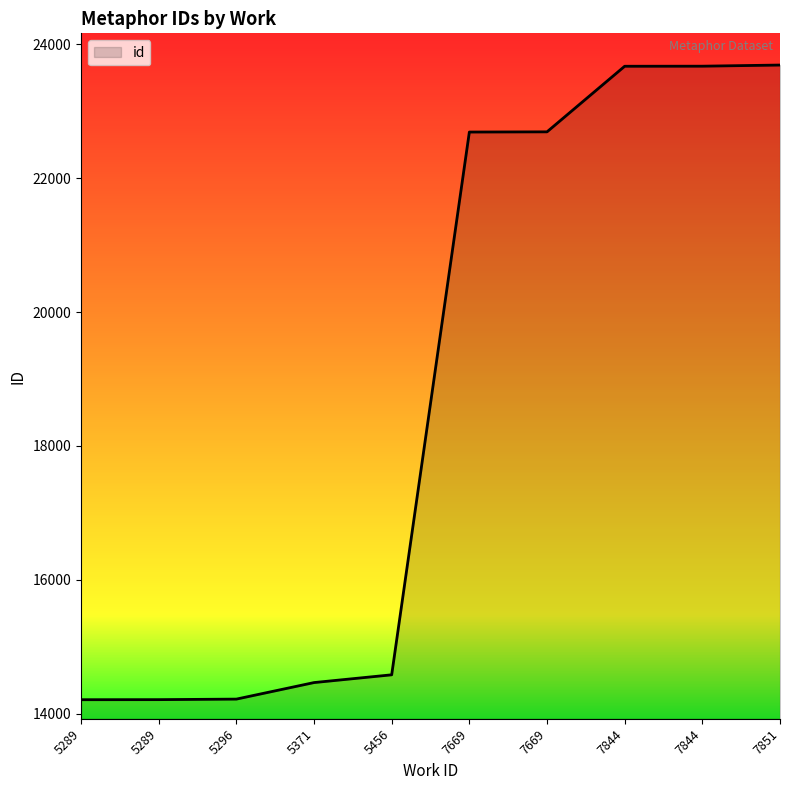

Which category has the lowest value across all series?

5289